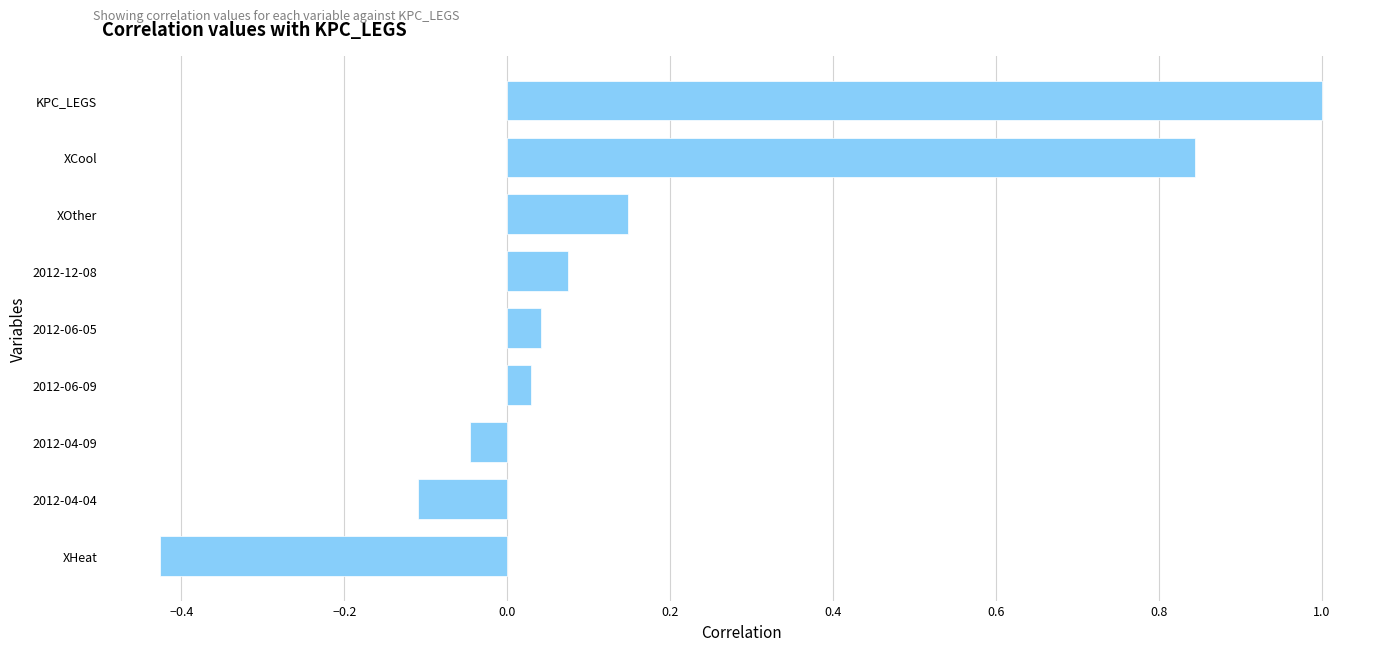

What is the maximum value shown in the chart?

1.0